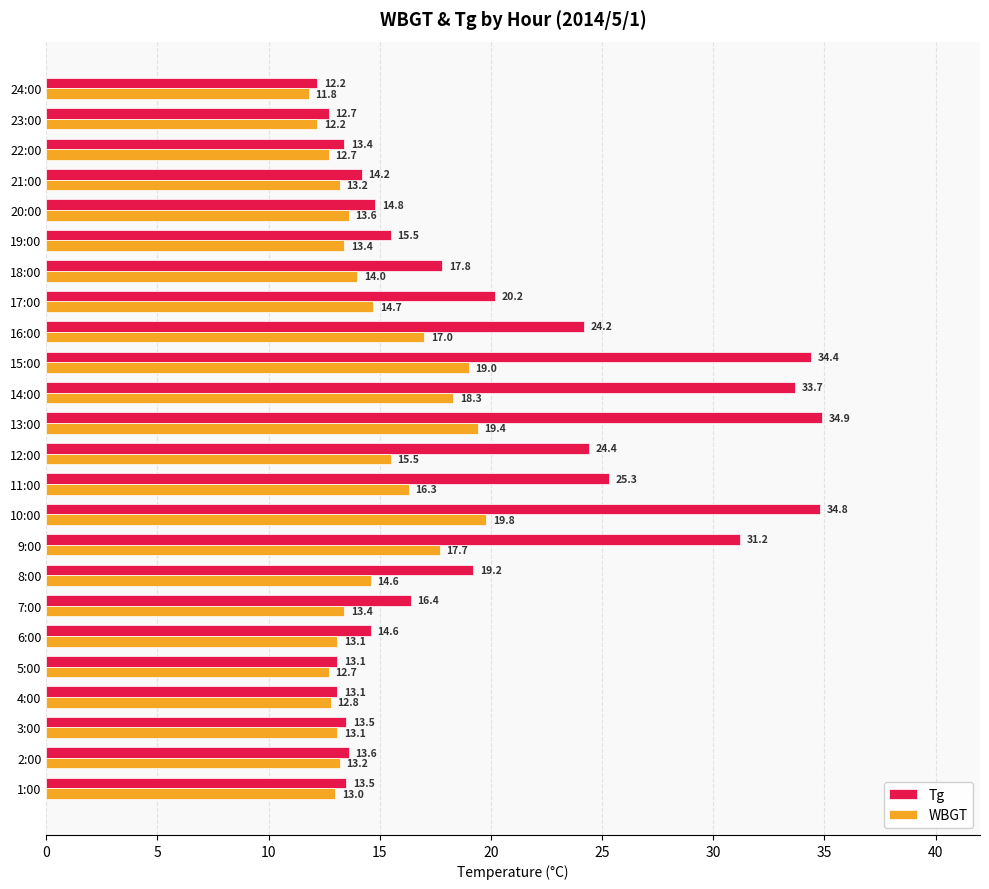

At which label does Tg reach its minimum?

24:00